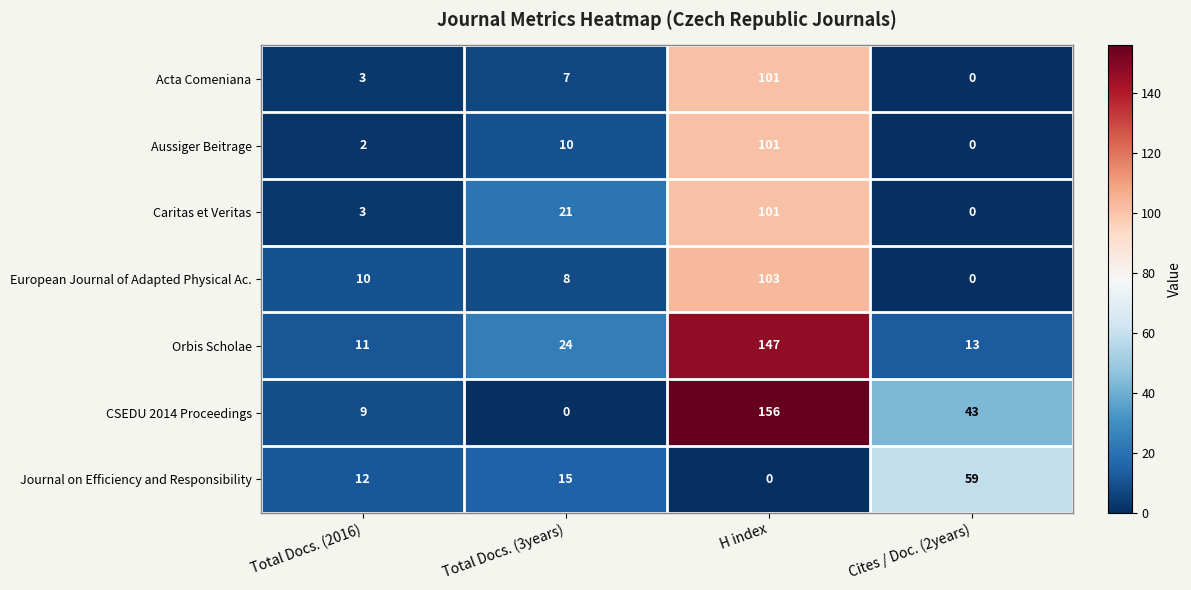

What is the total value across all series at Cites / Doc. (2years)?

115